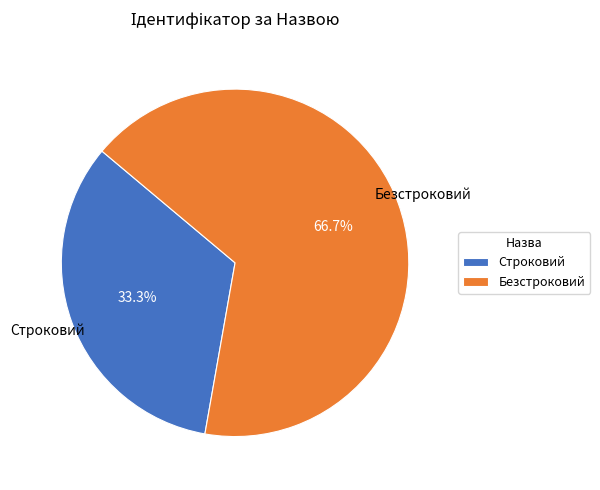

Does Безстроковий account for over 50% of the chart?

Yes